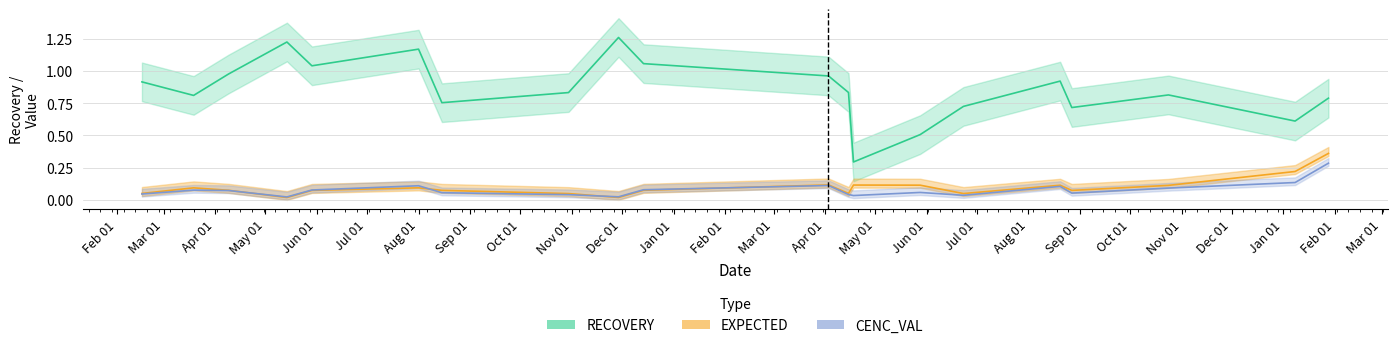

True or false: CENC_VAL and RECOVERY cross at least once.

False